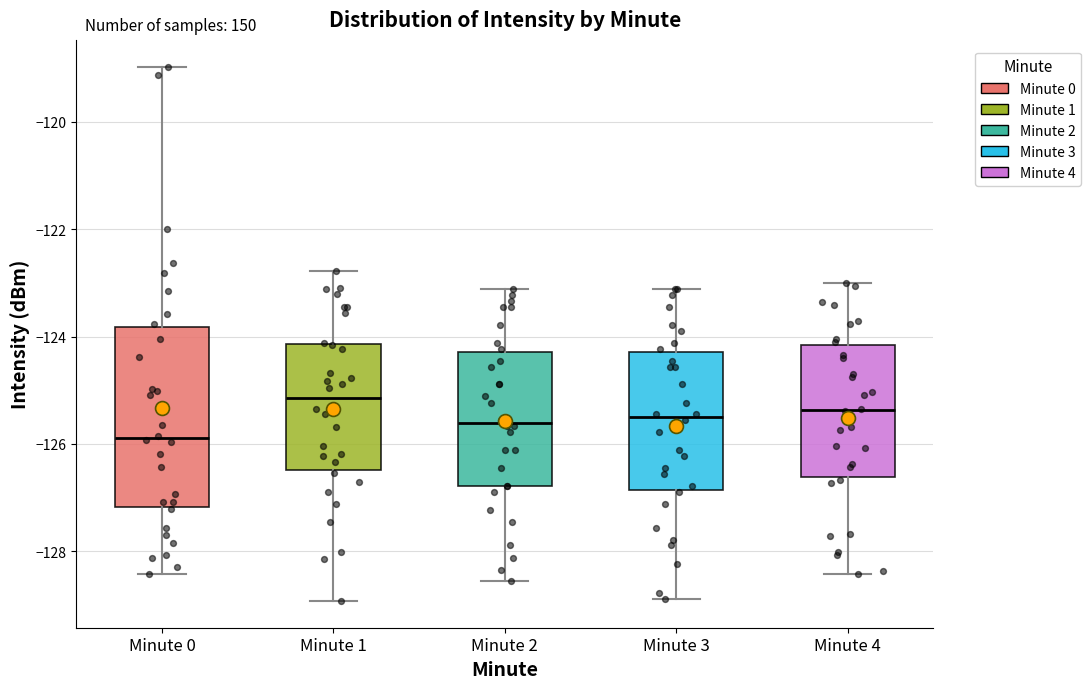

Which box's median line is the lowest?

Minute 0